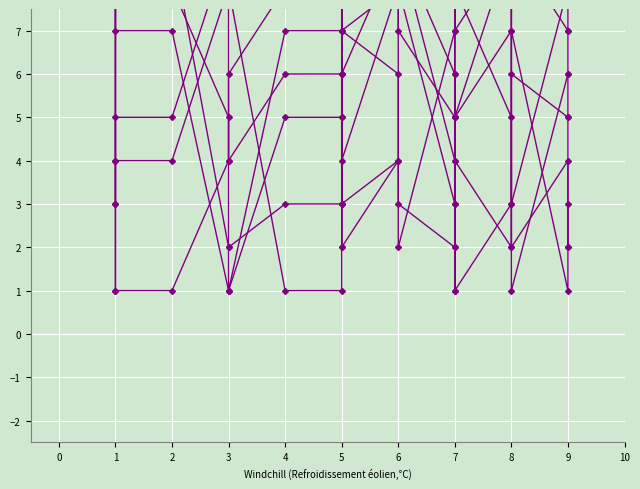

The col_2 series shows 12 at 2. True or false?

False